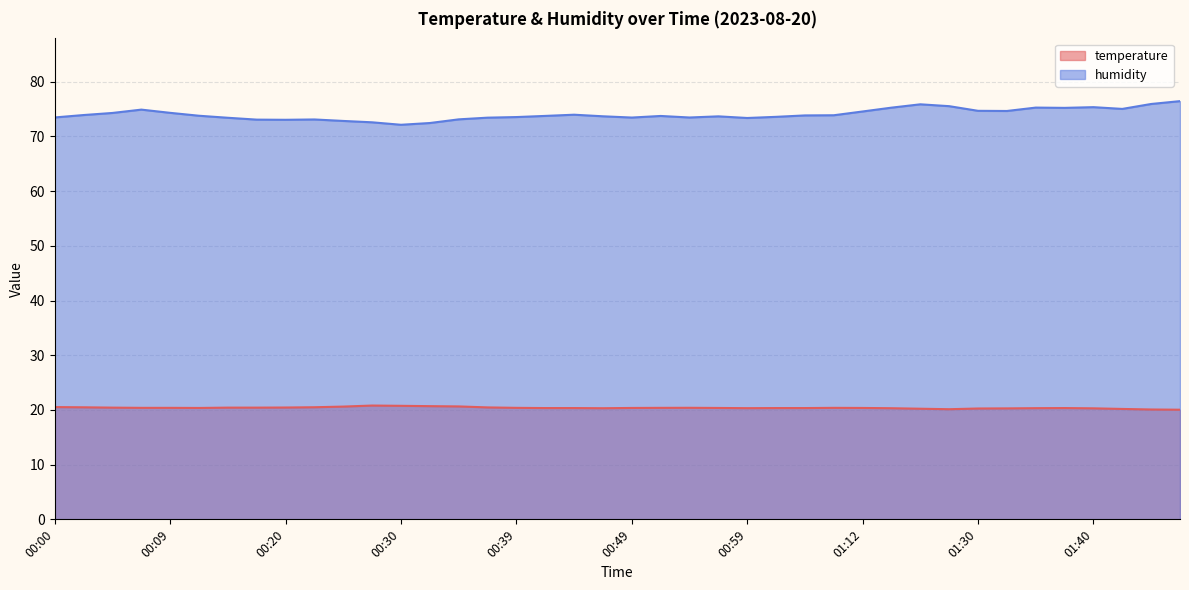

How many lines are shown in the chart?

2